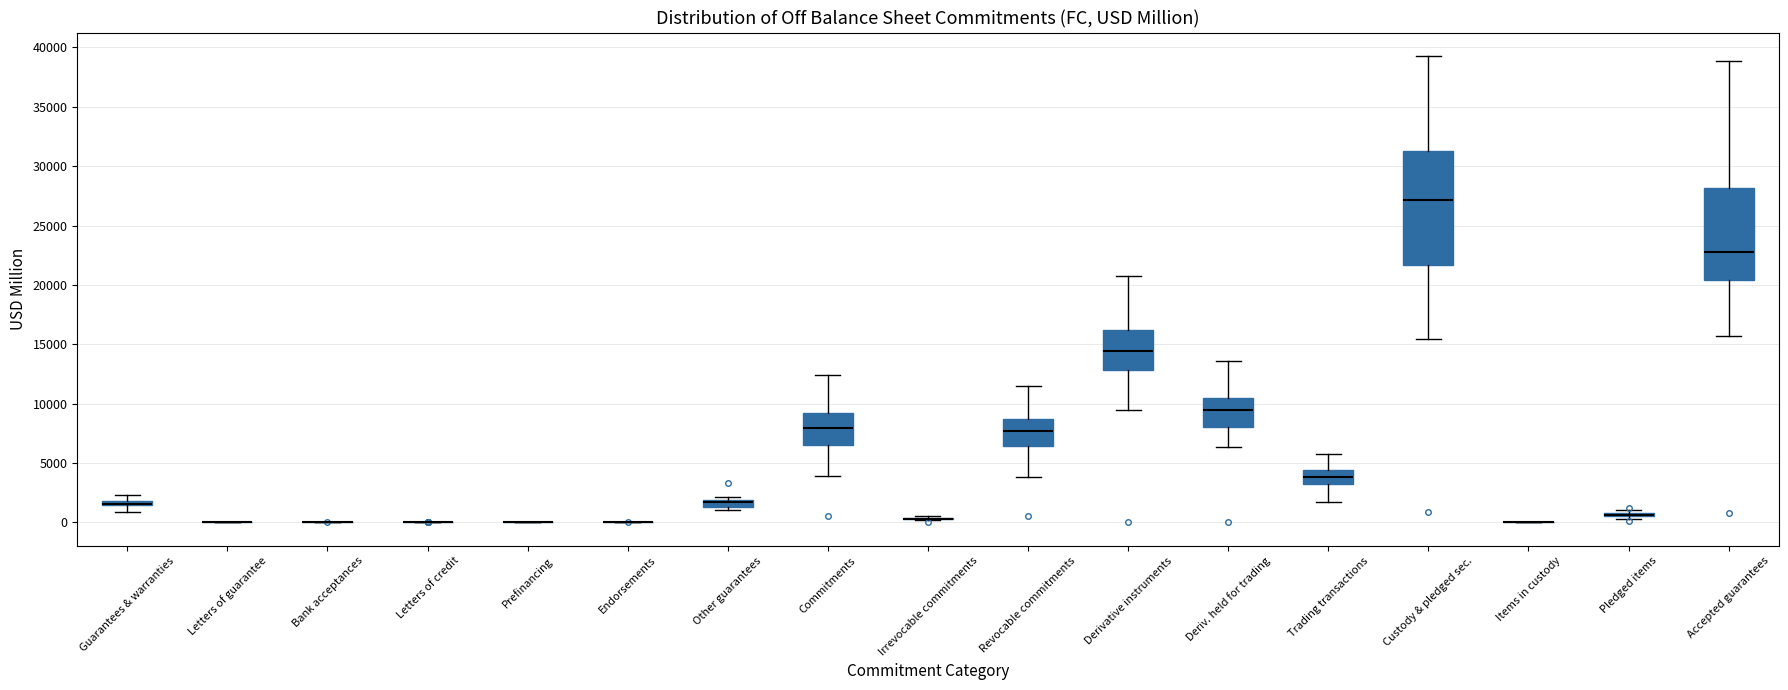

Comparing the boxes themselves (not the whiskers), which one is the tallest?

Custody & pledged sec.